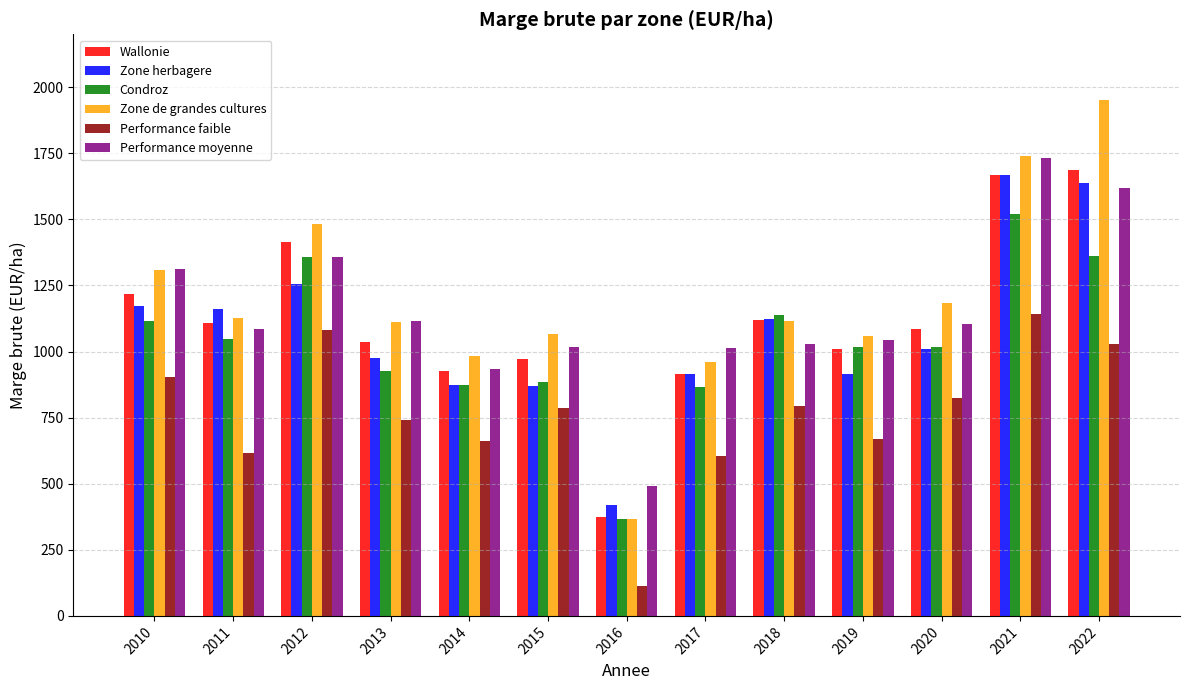

What is the maximum value shown in the chart?

1950.3